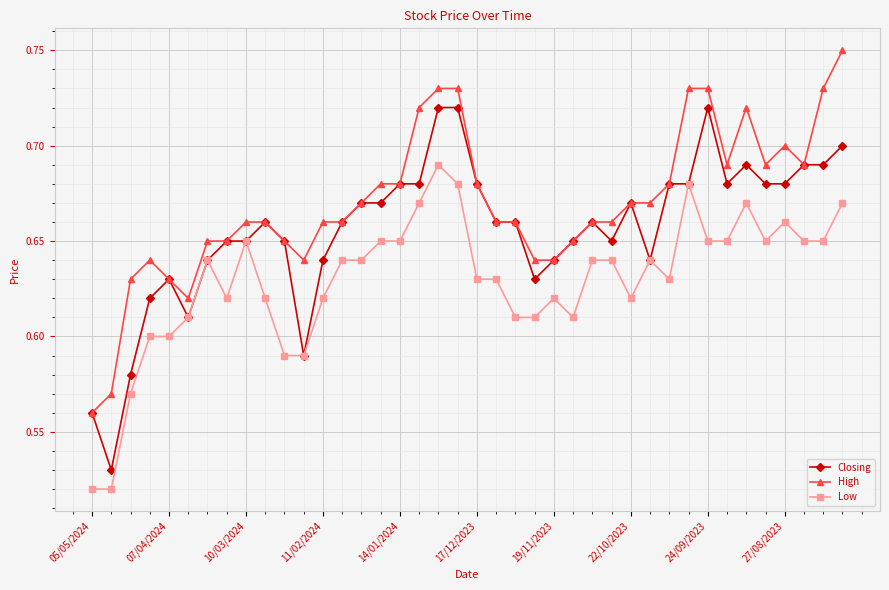

True or false: Low has more than 1 interior local peaks.

True